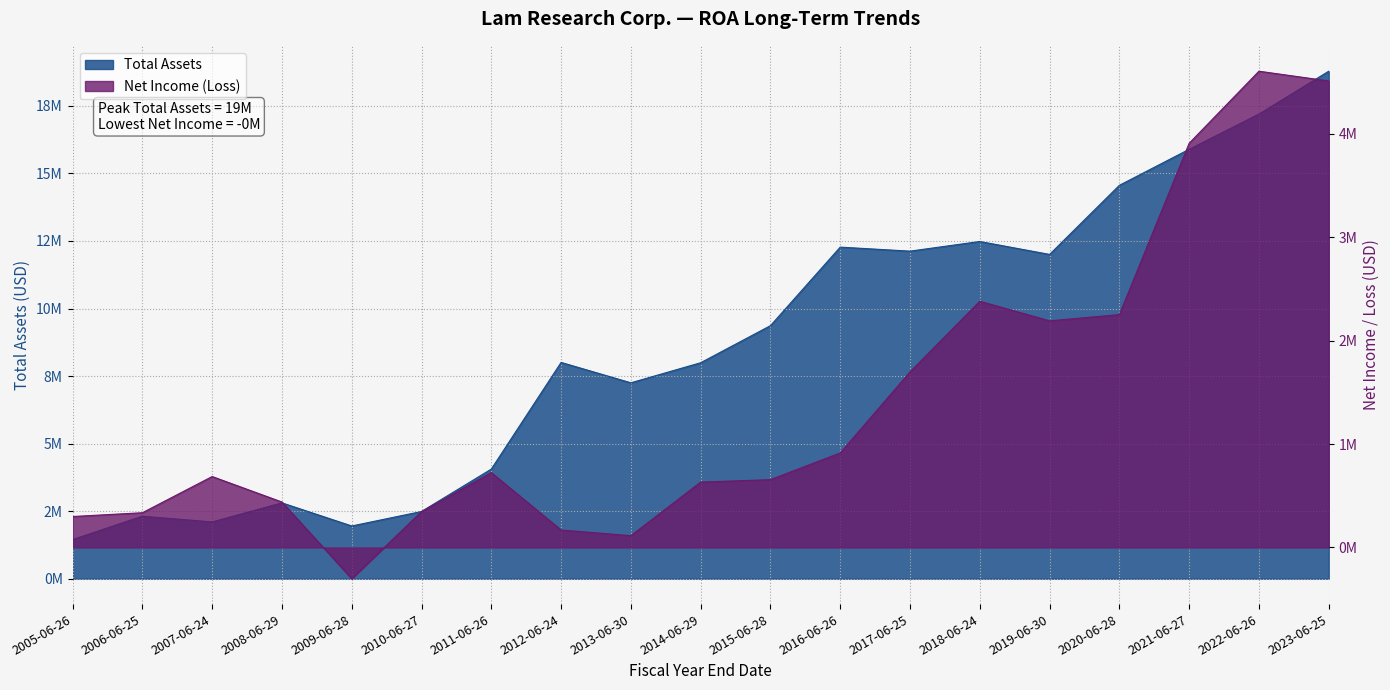

Reading left to right, list all the values displayed in this chart.

Total Assets: 2005-06-26=1448815	2006-06-25=2313344	2007-06-24=2101605	2008-06-29=2806755	2009-06-28=1951871	2010-06-27=2487392	2011-06-26=4057394	2012-06-24=8004652	2013-06-30=7250315	2014-06-29=7993306	2015-06-28=9364648	2016-06-26=12271528	2017-06-25=12122765	2018-06-24=12479478	2019-06-30=12001333	2020-06-28=14559047	2021-06-27=15892152	2022-06-26=17195632	2023-06-25=18781643
Net Income (Loss): 2005-06-26=299341	2006-06-25=335755	2007-06-24=685816	2008-06-29=439349	2009-06-28=-302148	2010-06-27=346669	2011-06-26=723748	2012-06-24=168723	2013-06-30=113879	2014-06-29=632289	2015-06-28=655577	2016-06-26=914049	2017-06-25=1697763	2018-06-24=2380681	2019-06-30=2191430	2020-06-28=2251753	2021-06-27=3908458	2022-06-26=4605286	2023-06-25=4510931